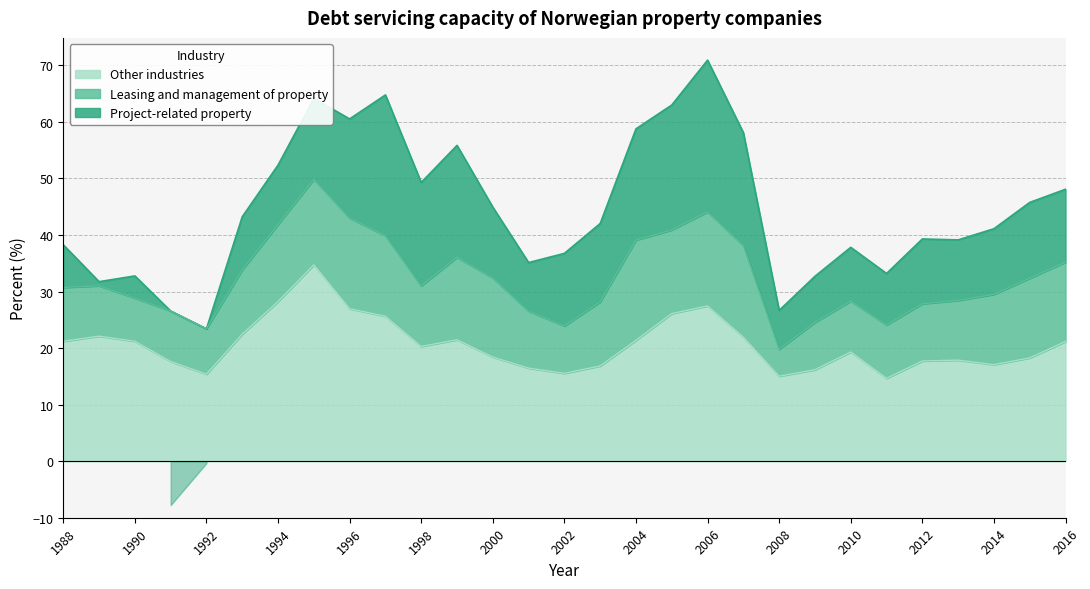

At which category does Other industries reach its first local valley?

1992